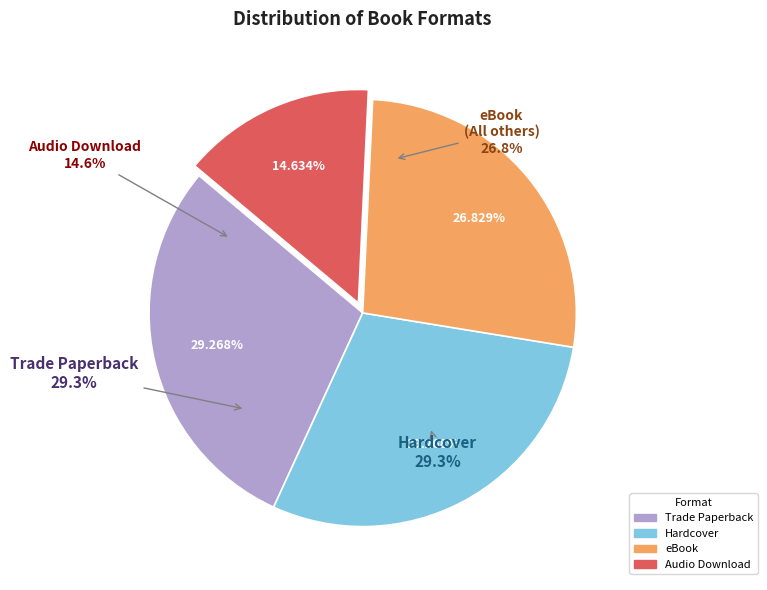

Which has a higher value, eBook or Hardcover?

Hardcover